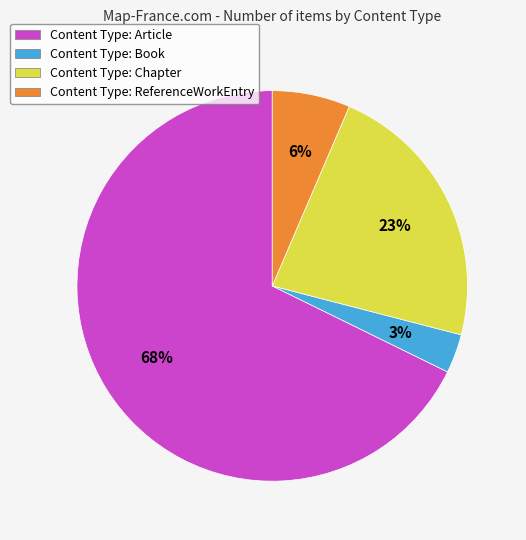

Count the number of slices in the pie.

4